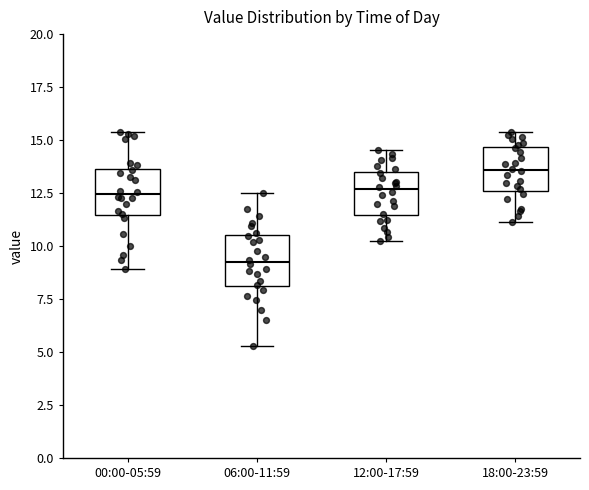

Where does the upper whisker of the box for 06:00-11:59 end on the y-axis? The values are not printed on the chart, so give them approximately, as read against the axis.

12.5